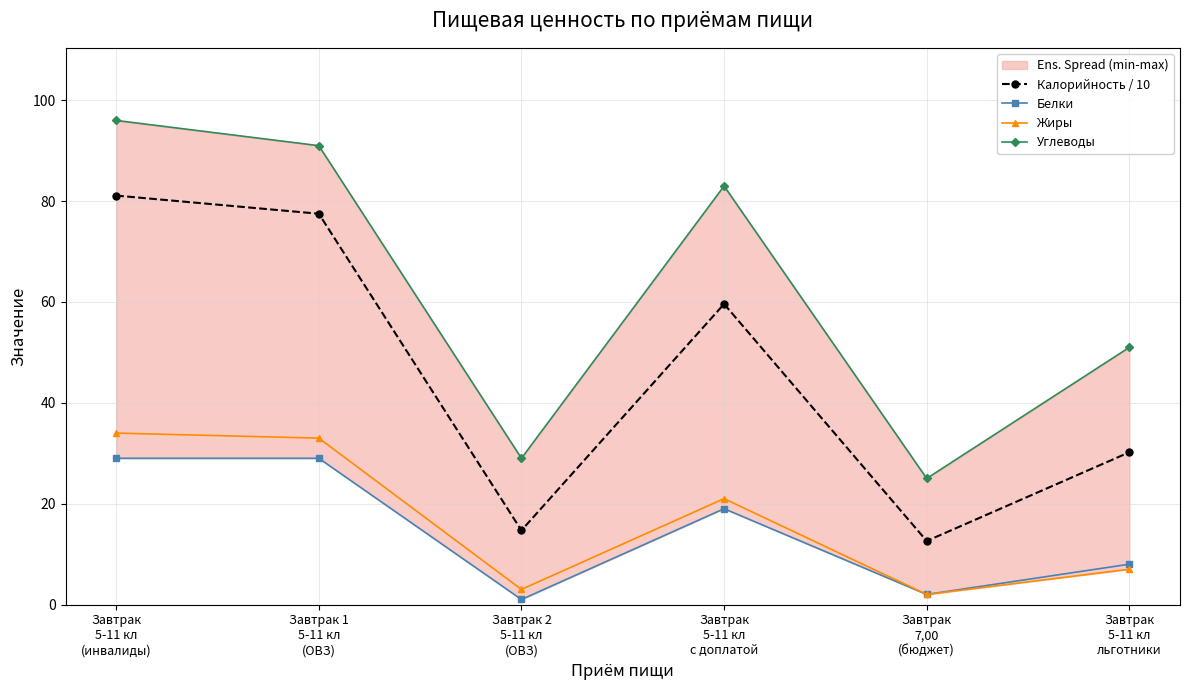

What is the difference between the second highest and second lowest values in the Калорийность / 10 series?

62.8